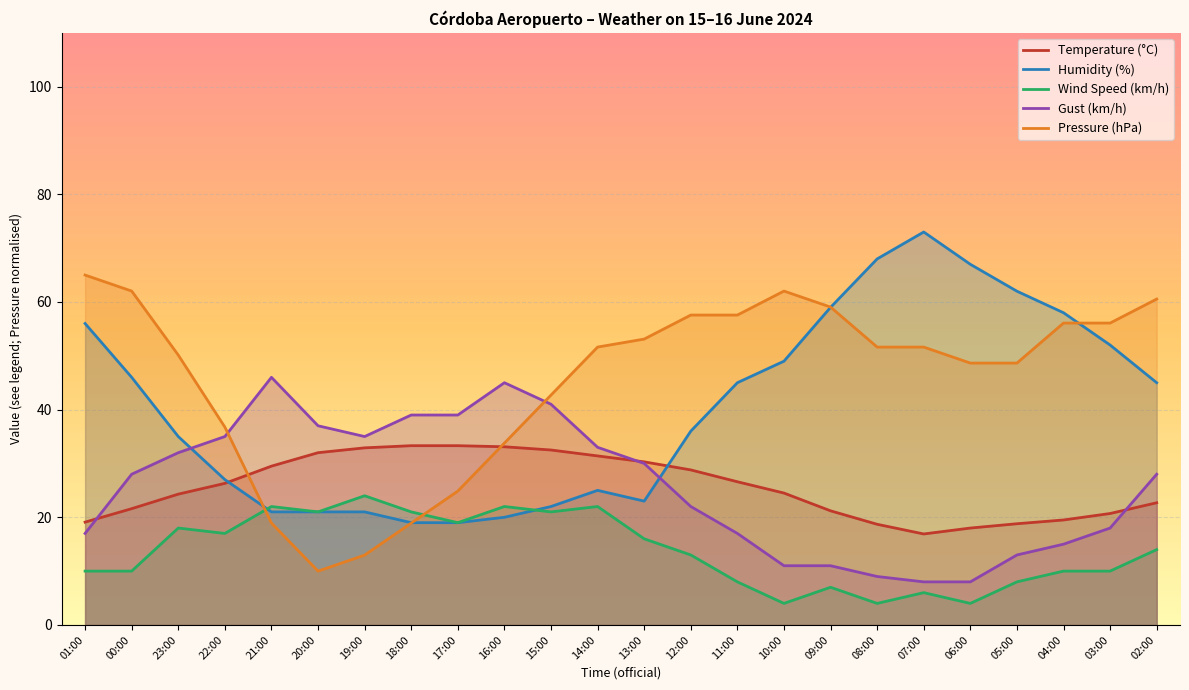

What is the spread (max minus min) of values at 04:00?

48.0